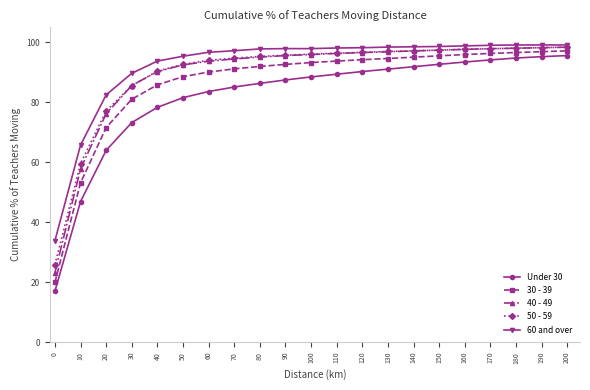

What is the value of the 50 - 59 point at the 10th from the left?

95.7